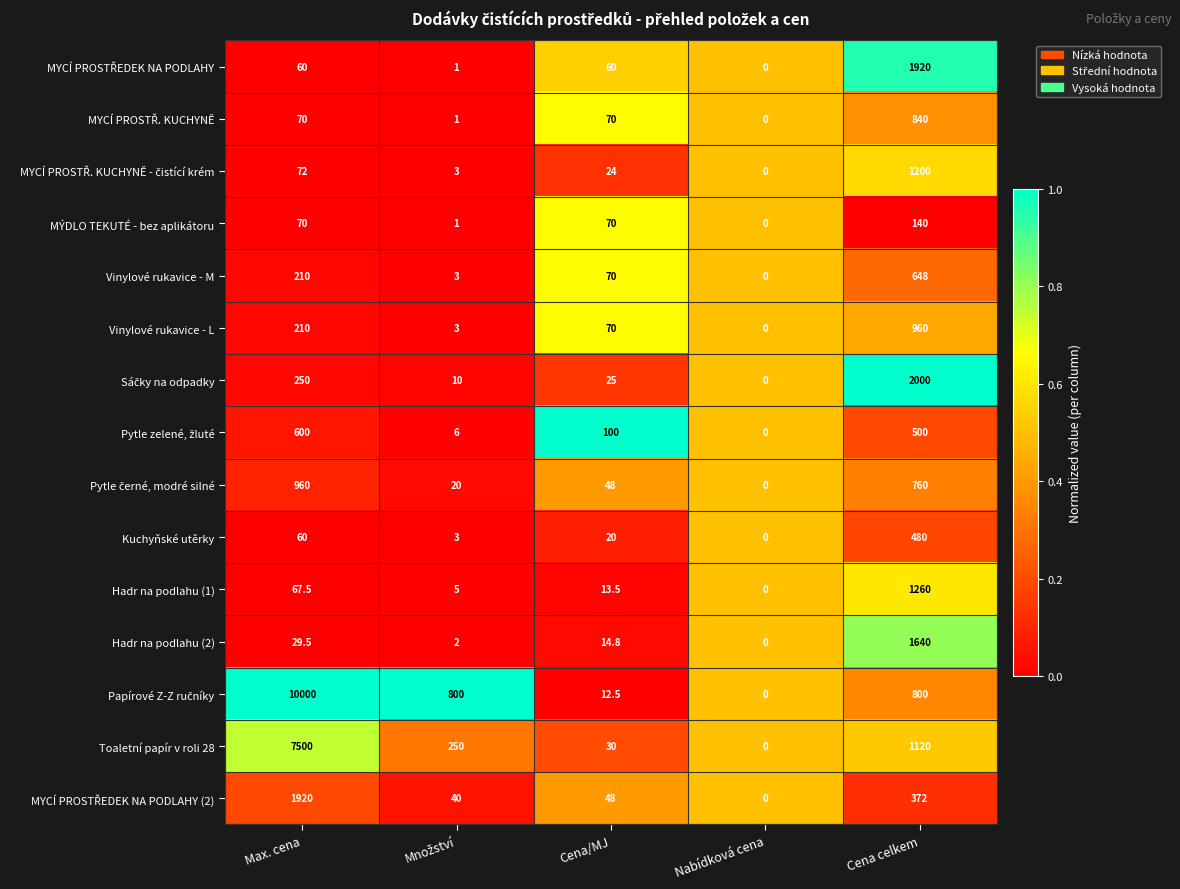

At which category is the sum across all series the highest?

Max. cena